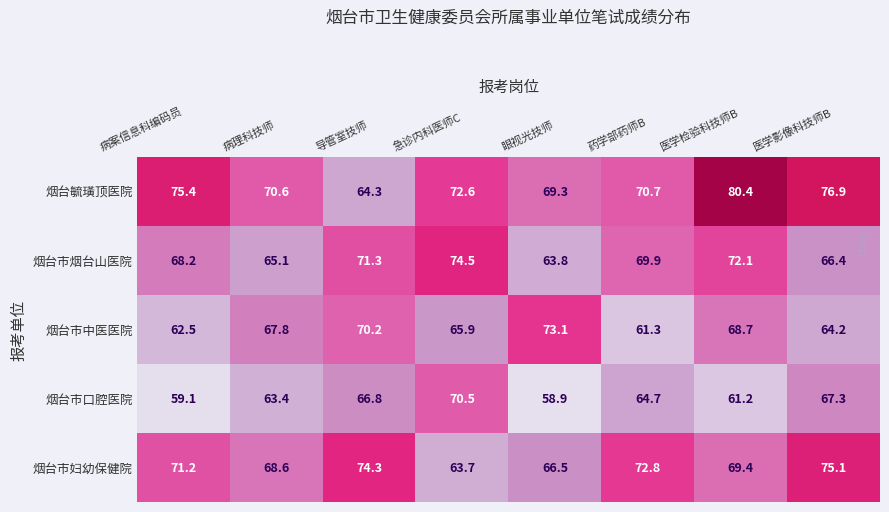

How many data points does each series have?

8